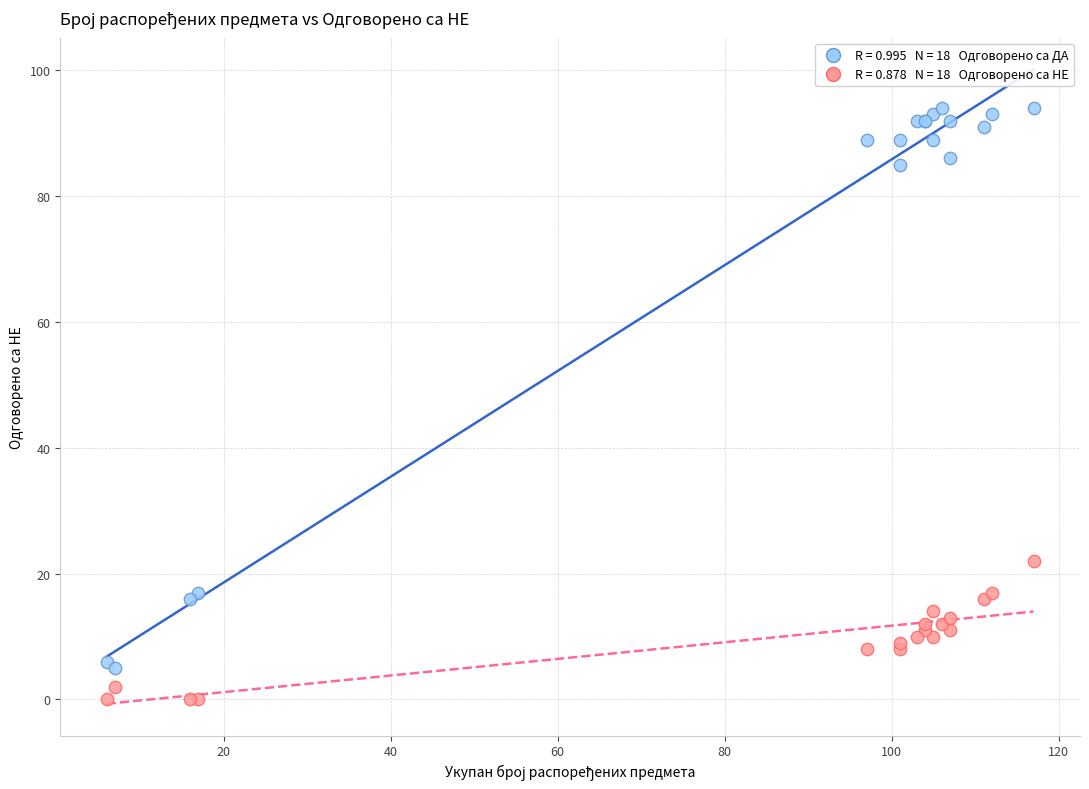

Across all series, what Y value is closest to 47?

22